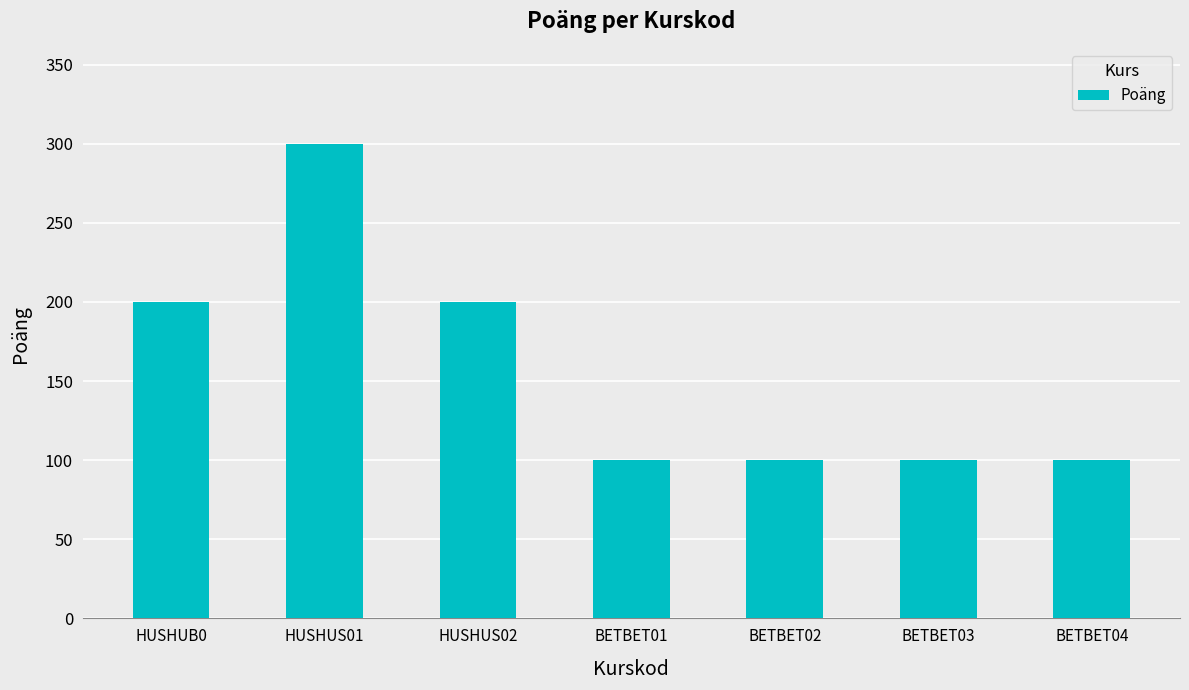

At which category does the chart reach its peak across all series?

HUSHUS01